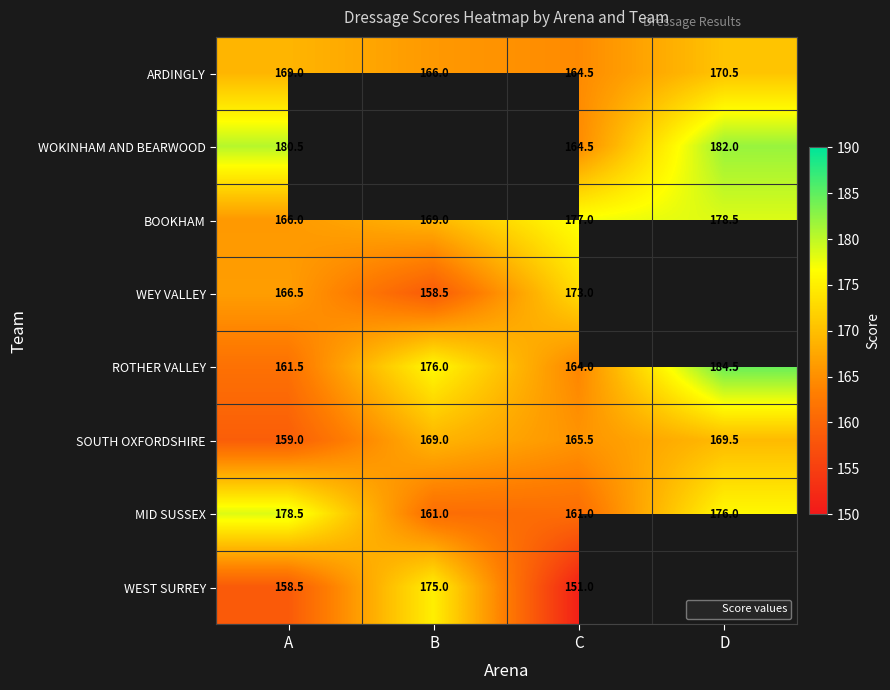

Which category has the highest value in the MID SUSSEX series?

A